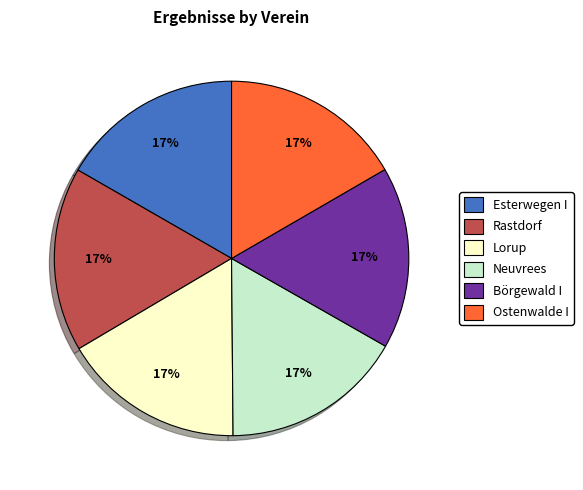

Count the number of slices in the pie.

6